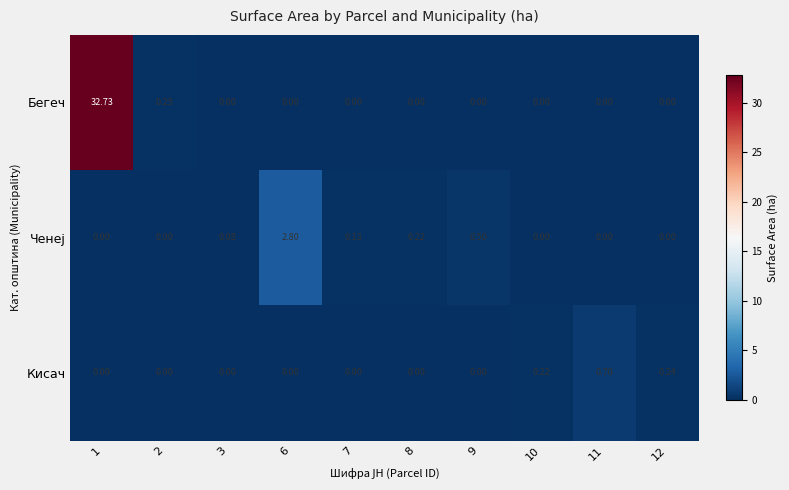

At which category is the sum across all series the highest?

1